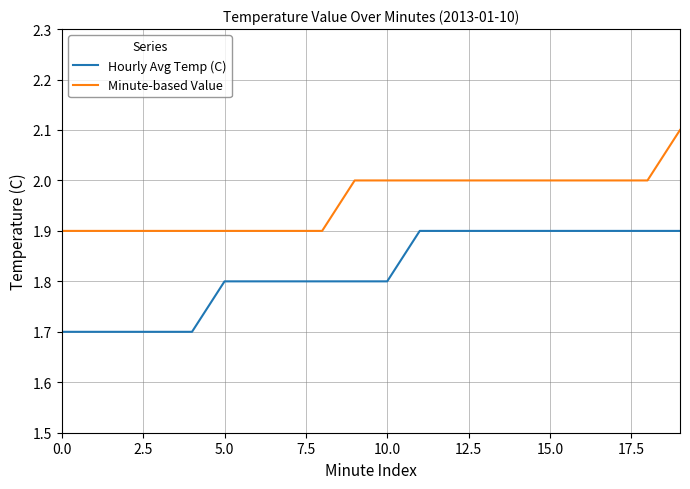

List the series in order of their overall mean, highest first.

Minute-based Value, Hourly Avg Temp (C)